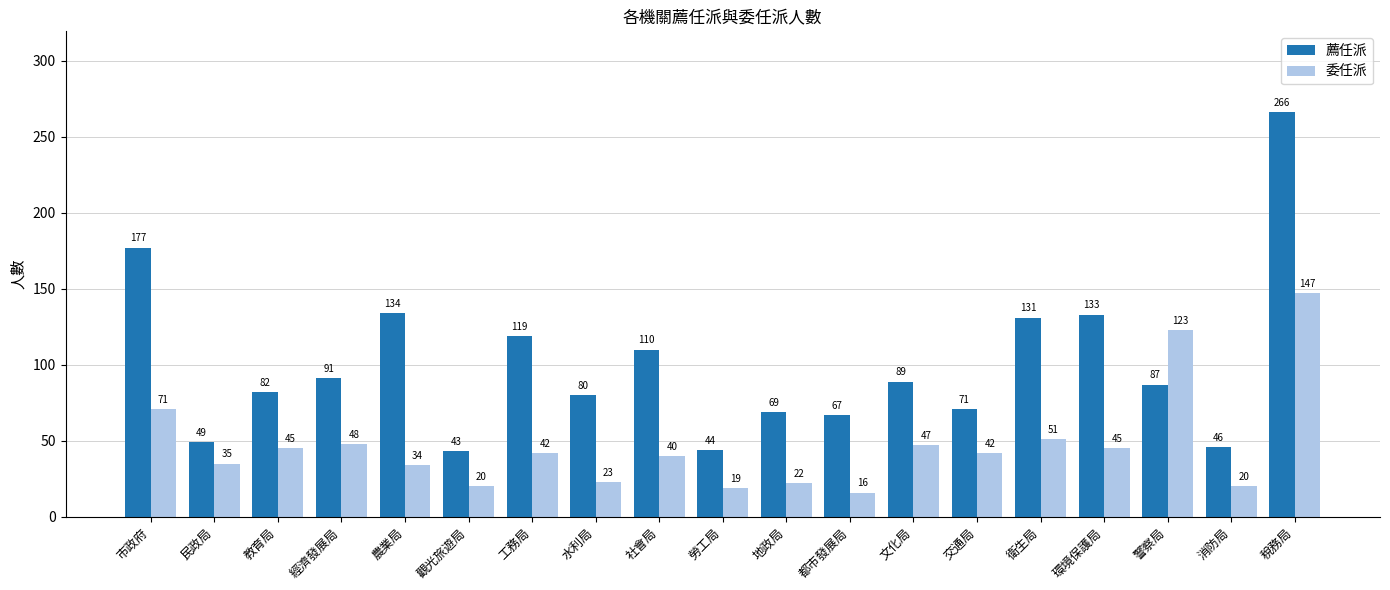

Is it true that 薦任派 equals 61 at 經濟發展局?

False